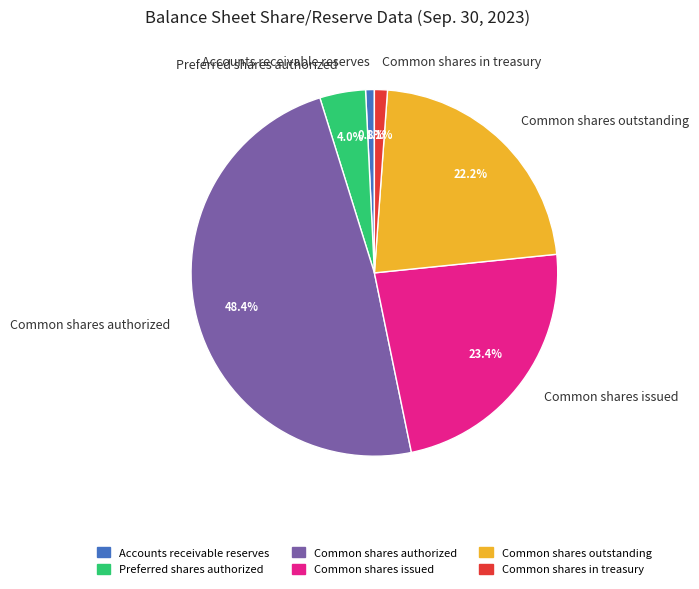

How much of the chart is everything except Preferred shares authorized?

96.0%